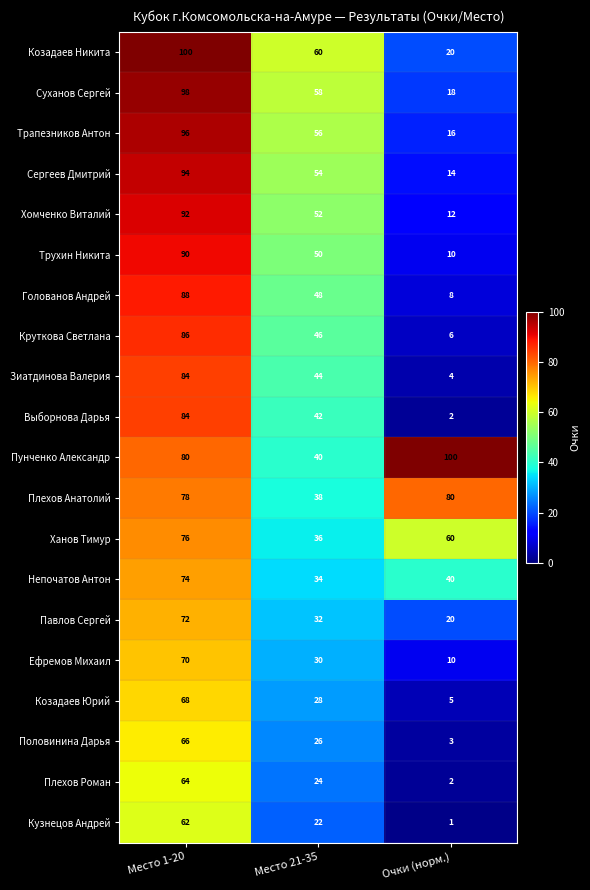

The Пунченко Александр series shows 109 at Место 1-20. True or false?

False